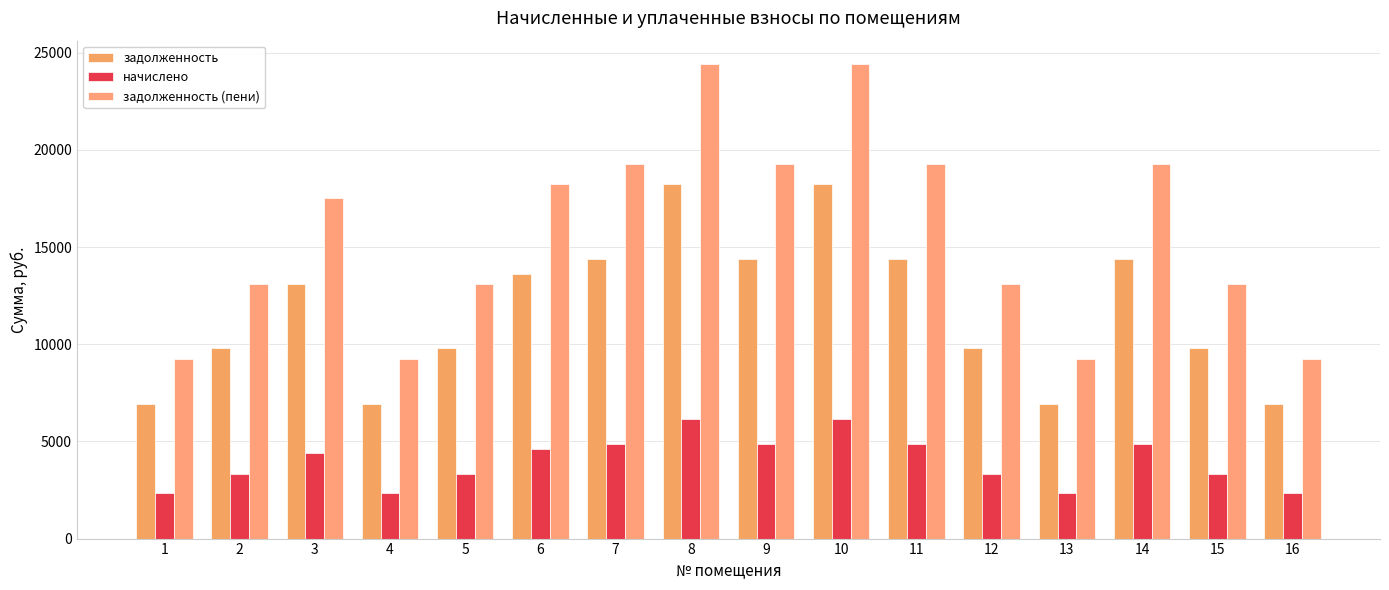

Between 12 and 2, which is larger?

12